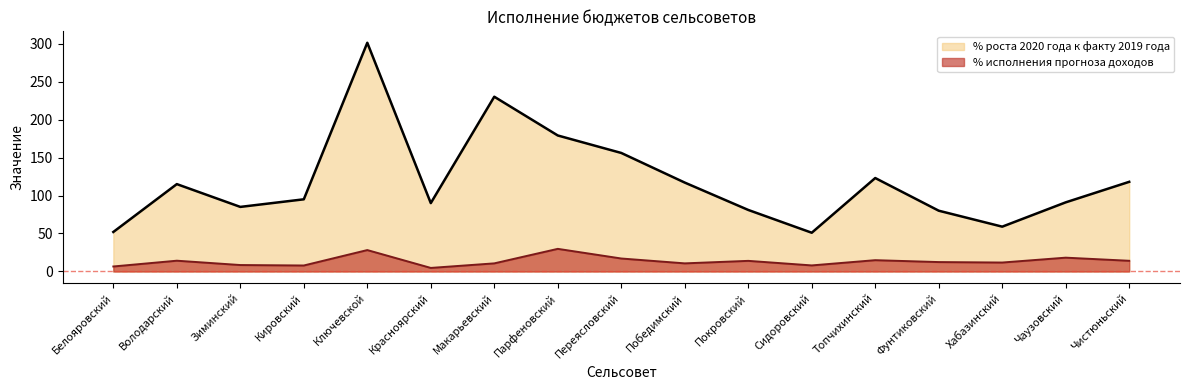

Which series has the largest range (max minus min)?

% роста 2020 года к факту 2019 года